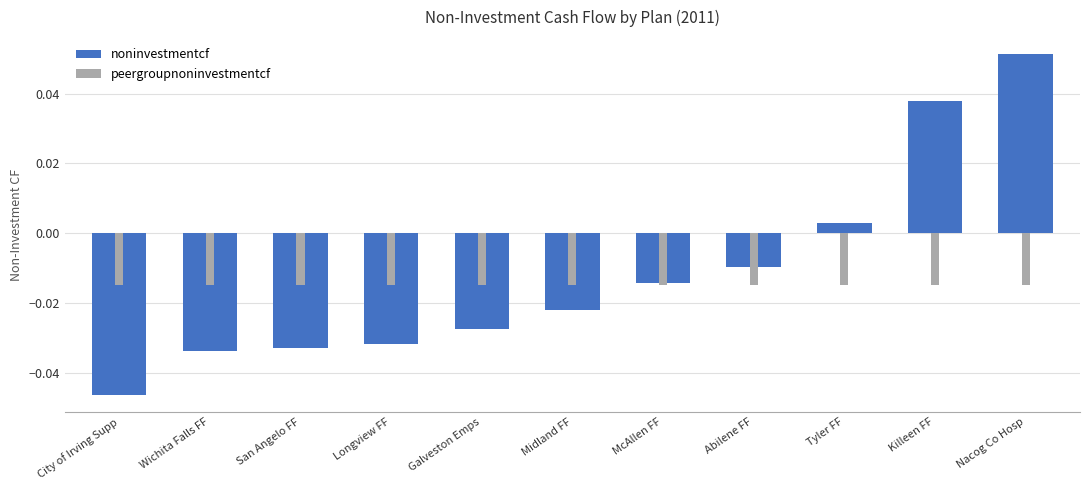

At which label does noninvestmentcf first exceed 0?

Tyler FF